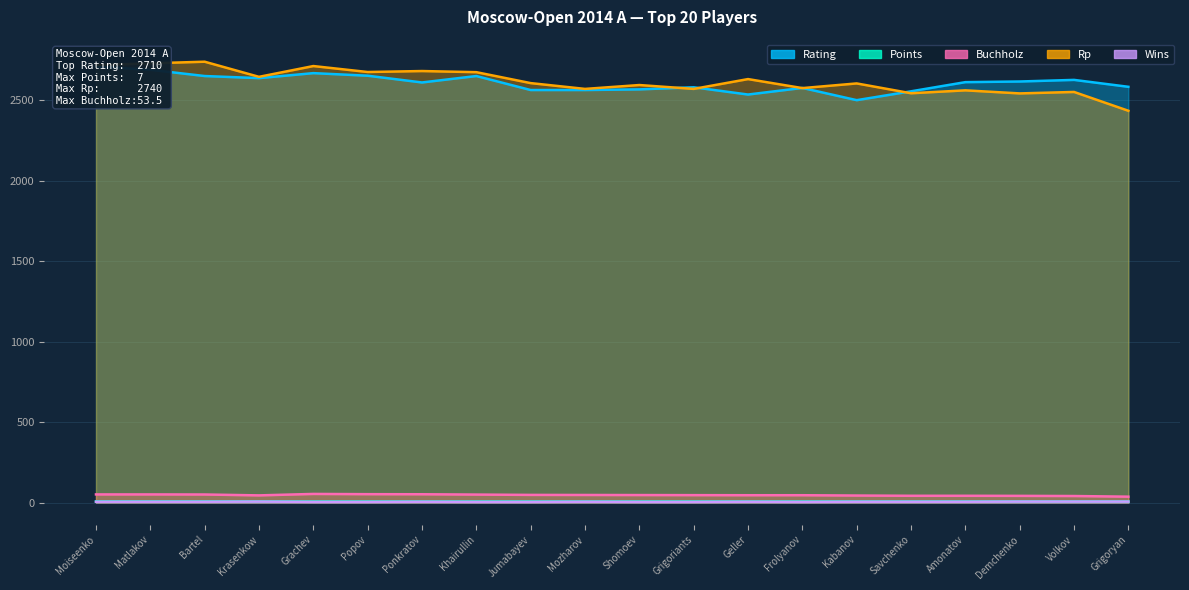

At which category is the sum across all series the highest?

Moiseenko